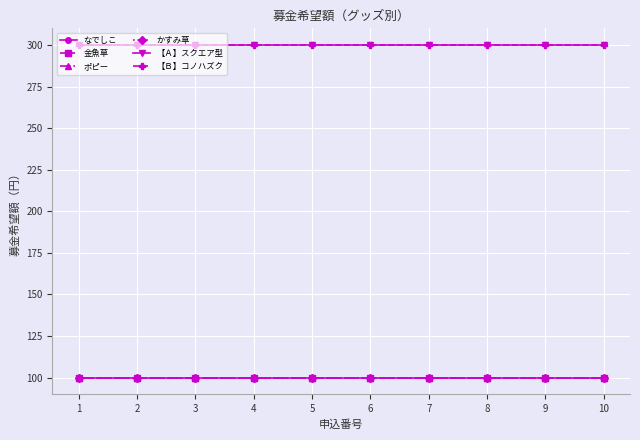

What is the total value across all series at 3?

1000